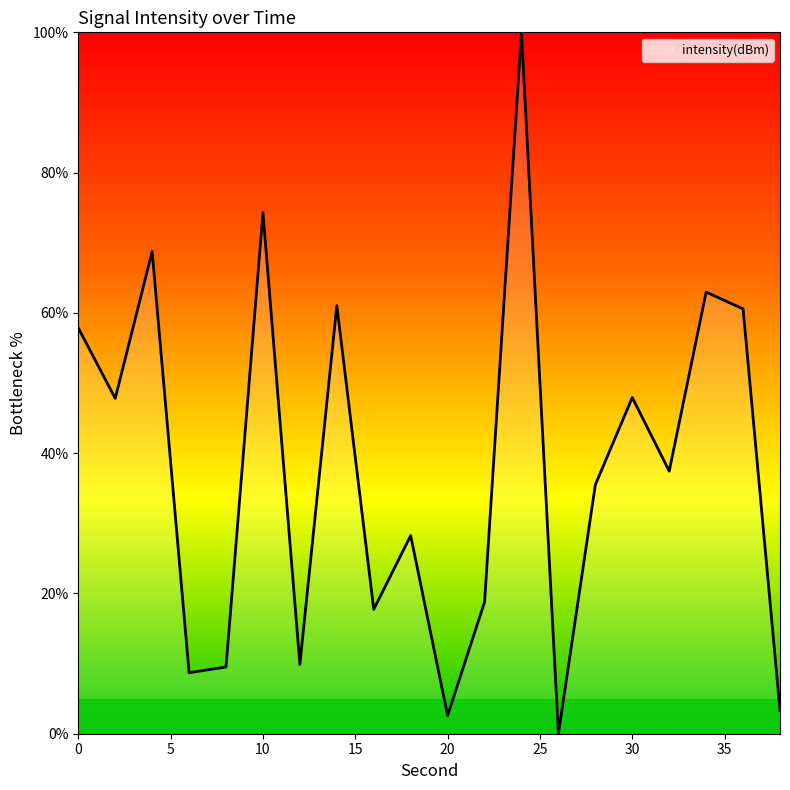

What is the maximum value shown in the chart?

100.0